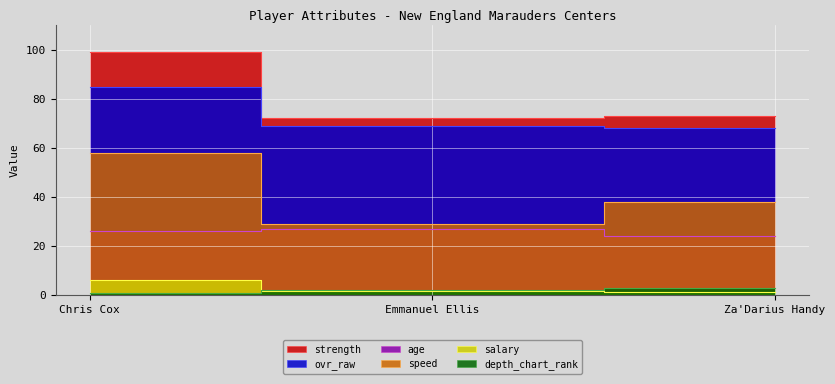

Reading right to left, what are all the values shown in this chart?

ovr_raw: 68.0	69.0	85.0
depth_chart_rank: 3.0	2.0	1.0
age: 24.0	27.0	26.0
salary: 1.1	1.5	6.0
strength: 73.0	72.0	99.0
speed: 38.0	29.0	58.0